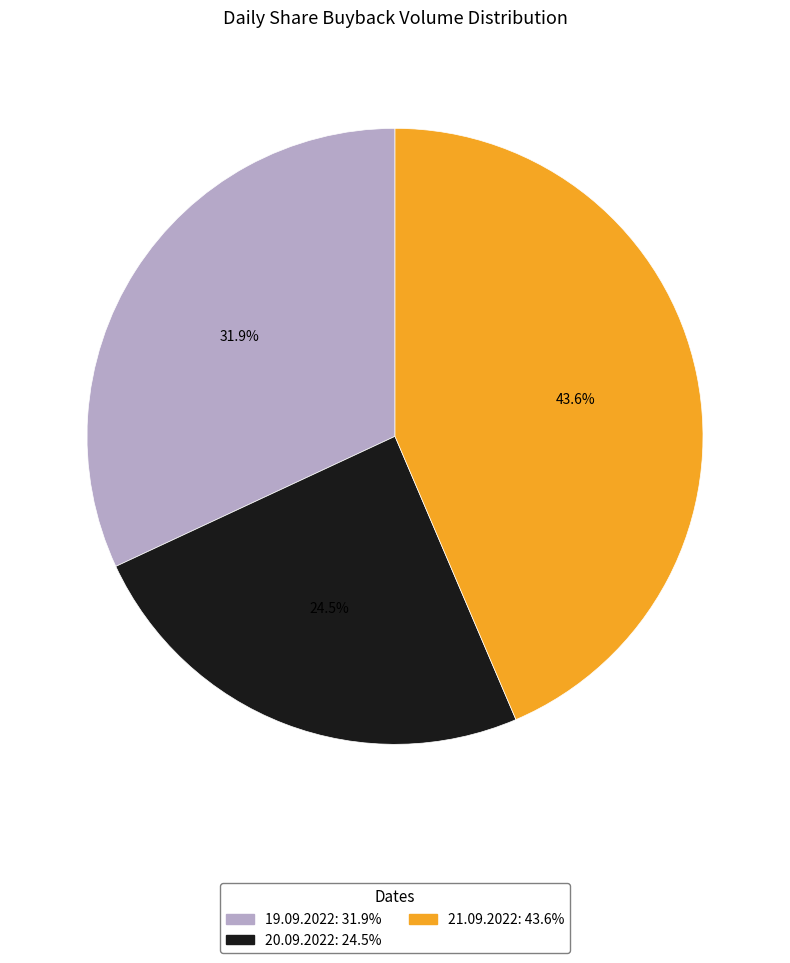

Which slice is the largest?

21.09.2022